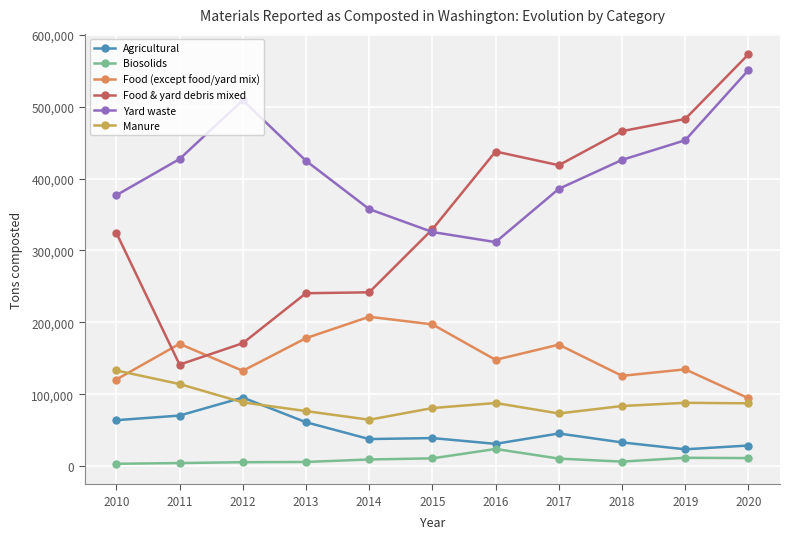

What is the difference between the maximum and minimum values in the Biosolids series?

20597.2